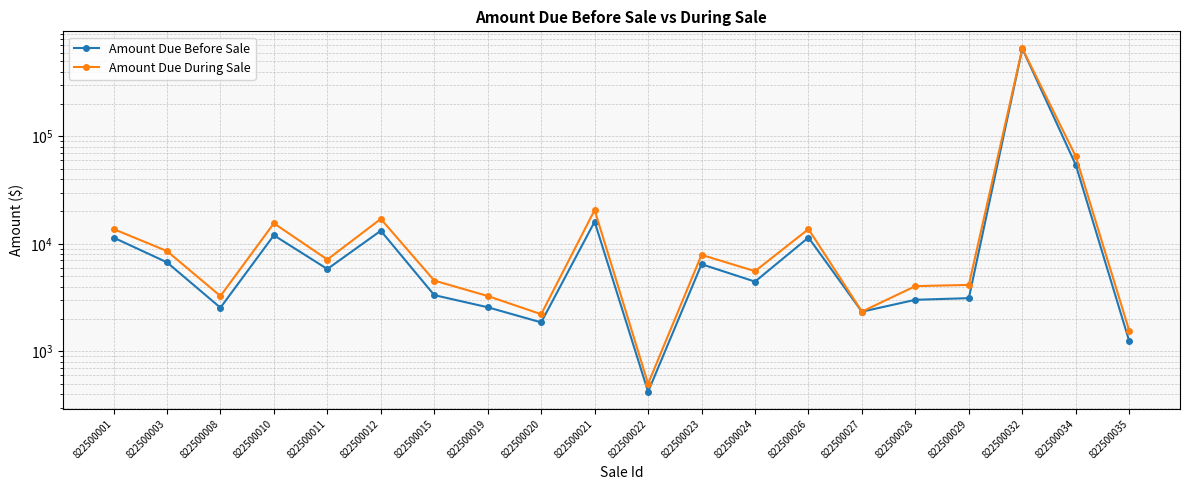

True or false: Amount Due During Sale has more than 0 interior local peaks.

True